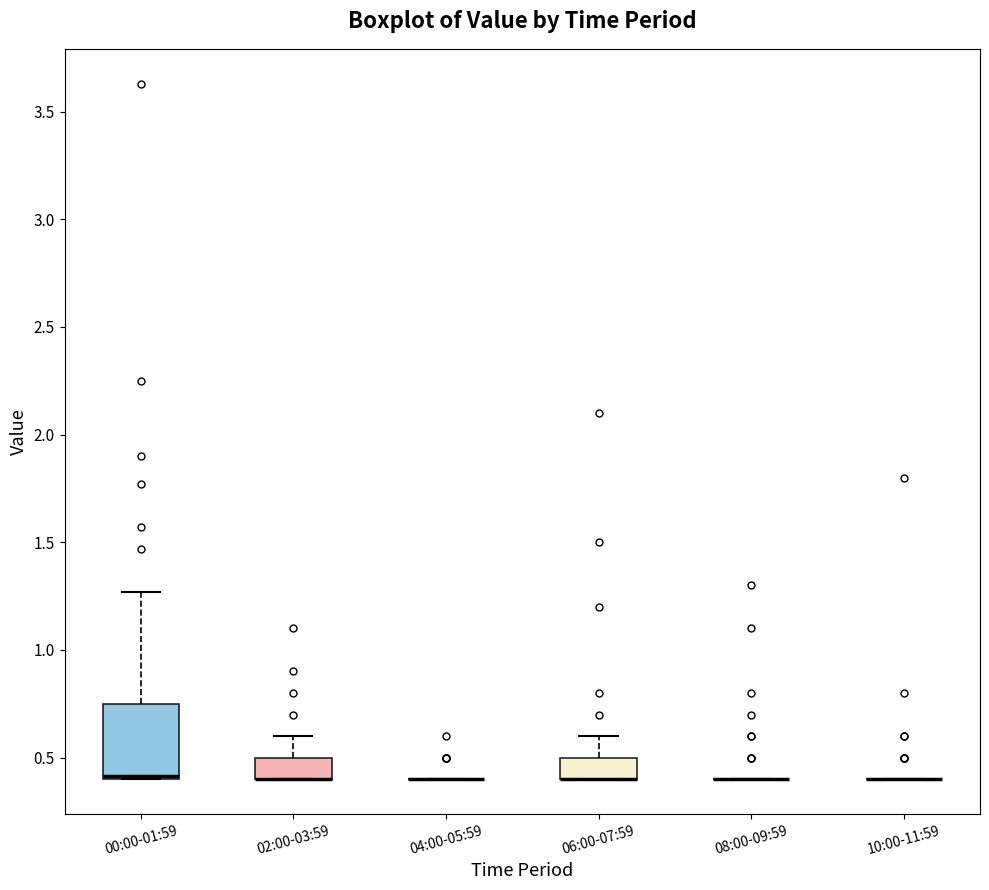

Reading left to right, transcribe this box plot: for each box, give where its median line is, the range the box spans, and where its two whiskers end, as read against the y-axis. The values are not printed on the chart, so give them approximately, as read against the axis.

00:00-01:59: median 0.40 (just above the box's lower edge), box 0.40 to 0.75, whiskers 0.40 to 1.25
02:00-03:59: median 0.40 (drawn on the box's lower edge), box 0.40 to 0.50, whiskers 0.40 to 0.60
04:00-05:59: box collapsed to a line at 0.40, whiskers 0.40 to 0.40
06:00-07:59: median 0.40 (drawn on the box's lower edge), box 0.40 to 0.50, whiskers 0.40 to 0.60
08:00-09:59: box collapsed to a line at 0.40, whiskers 0.40 to 0.40
10:00-11:59: box collapsed to a line at 0.40, whiskers 0.40 to 0.40